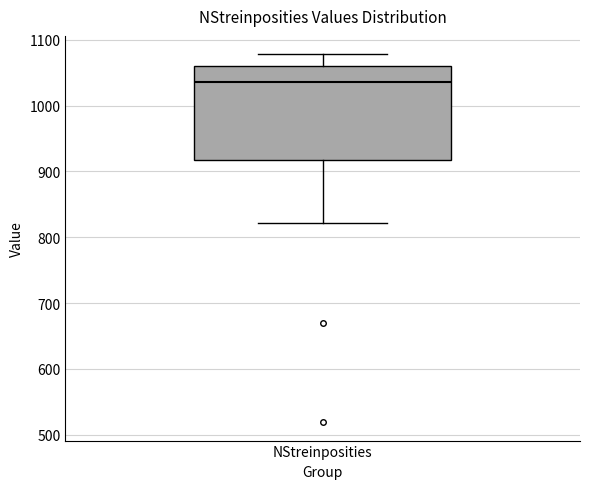

Where does the upper whisker of the box for NStreinposities end on the y-axis? The values are not printed on the chart, so give them approximately, as read against the axis.

1080